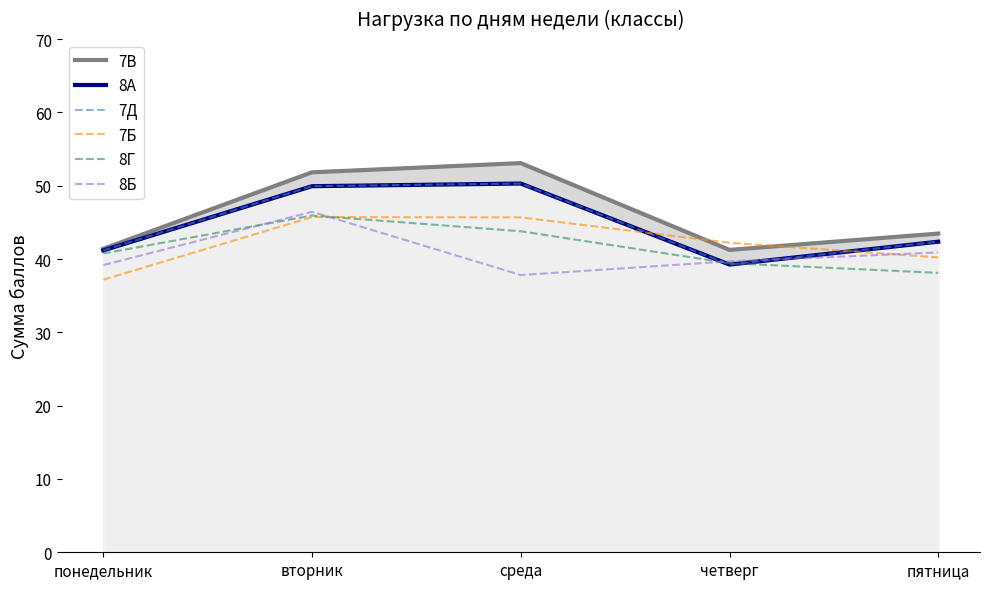

Reading left to right, extract all data points from this chart.

7В: 41.4	51.8	53.1	41.2	43.5
8А: 41.2	49.9	50.3	39.2	42.4
7Д: 41.2	49.9	50.3	39.2	42.4
7Б: 37.2	45.7	45.7	42.2	40.2
8Г: 40.7	45.9	43.8	39.4	38.1
8Б: 39.2	46.4	37.8	39.7	40.9